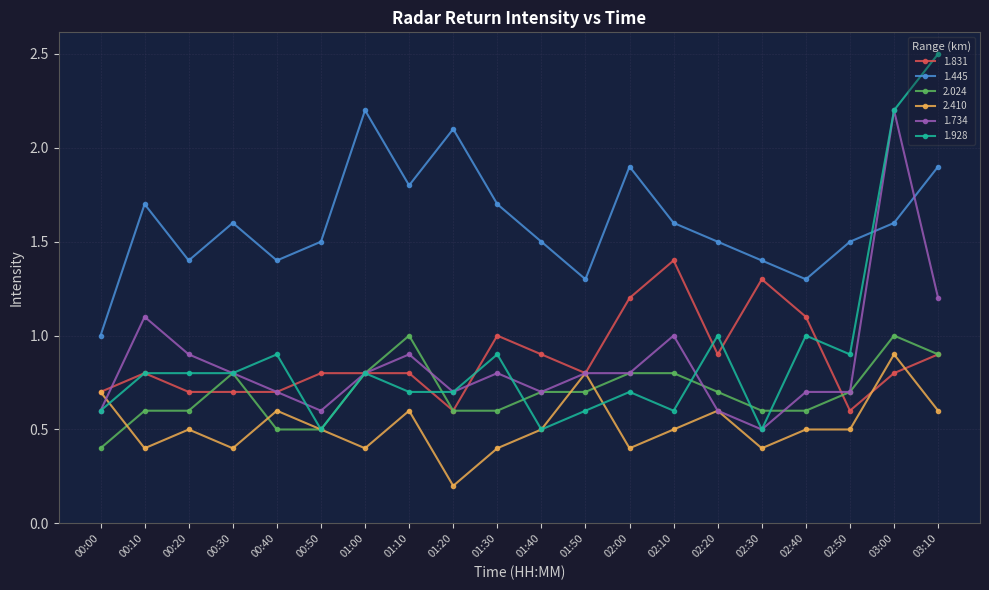

What is the label of the 7th point from the left?

01:00